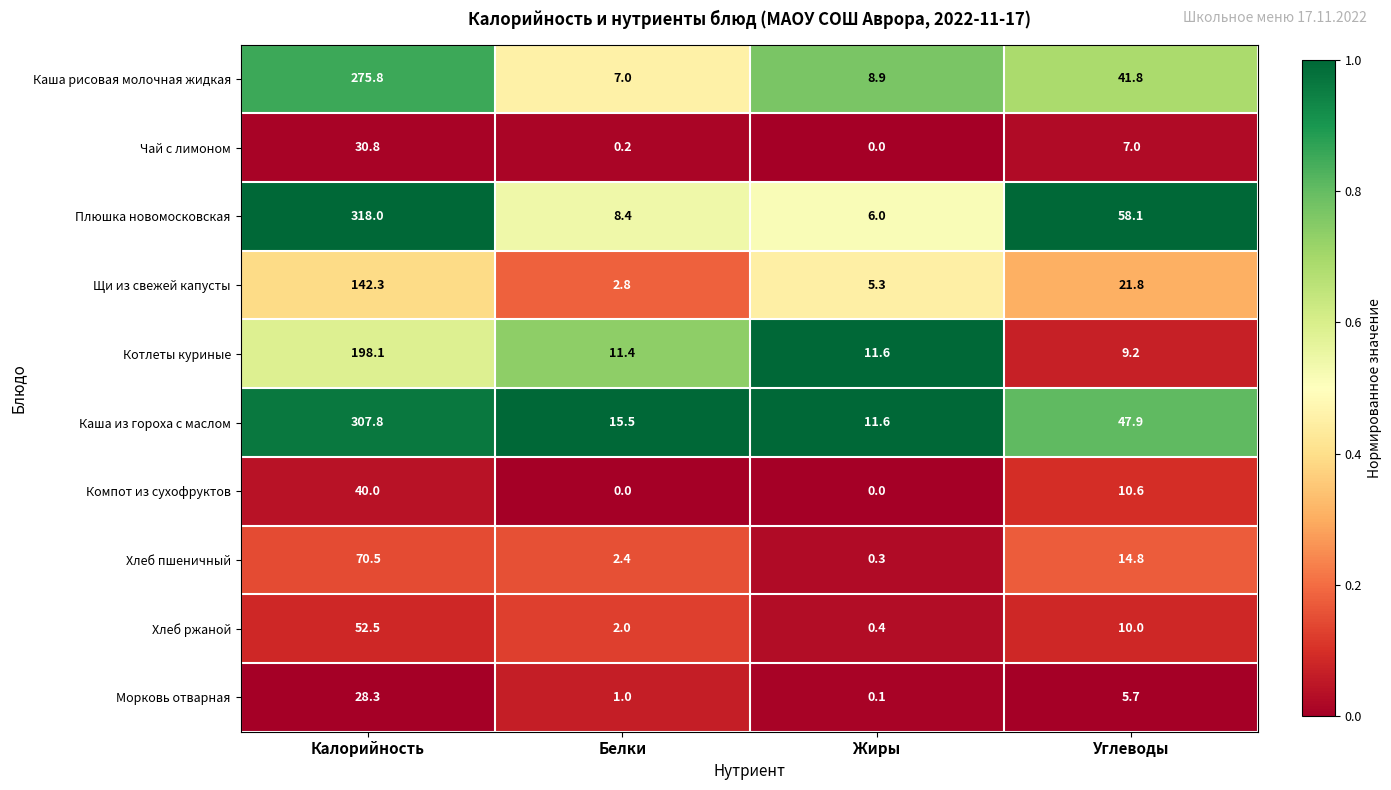

At which category is the sum across all series the highest?

Калорийность